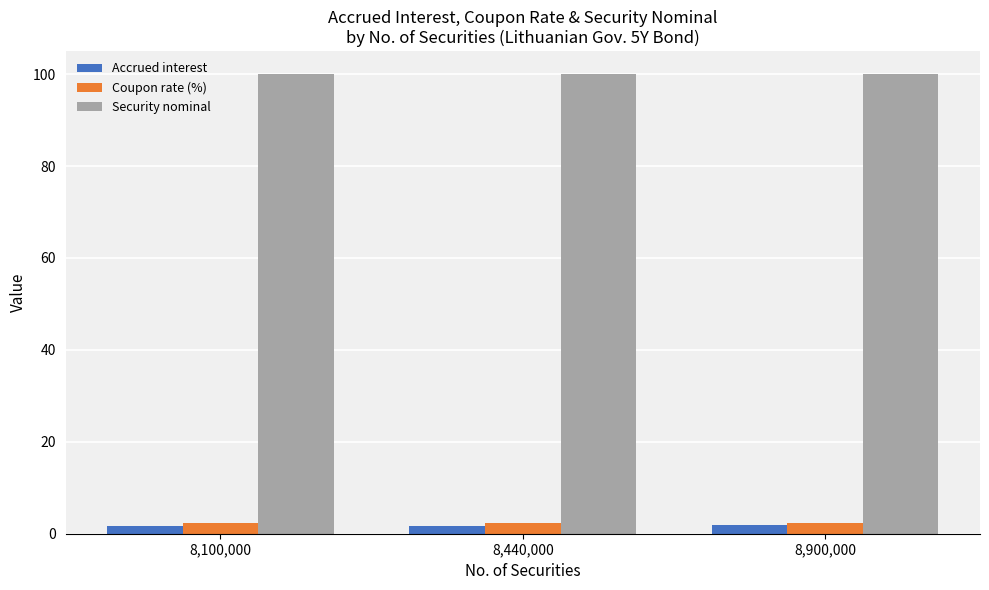

Which series has the largest total across all categories?

Security nominal